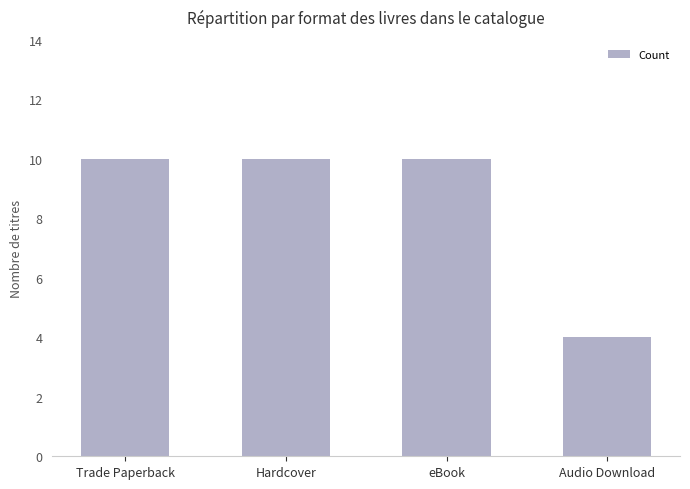

Are the bars horizontal?

No